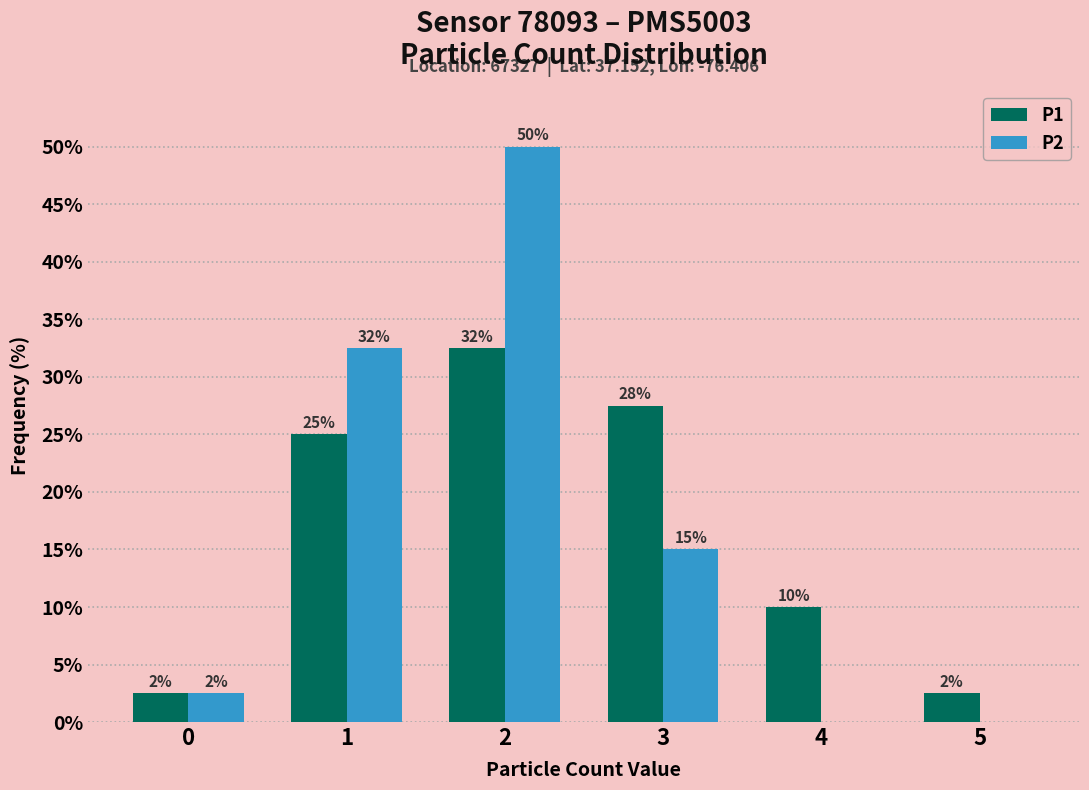

What are all the series names shown in the legend?

P1, P2